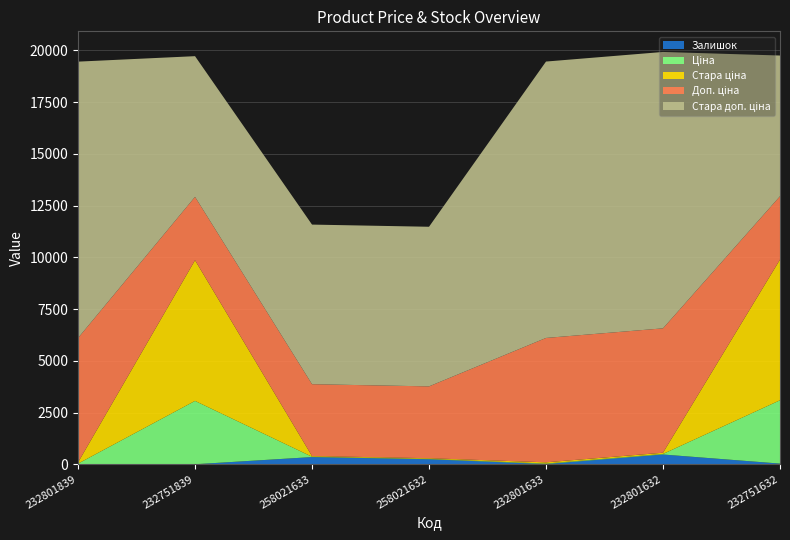

Reading left to right, transcribe all the data shown in this chart.

Залишок: 3.0	1.0	347.0	242.0	7.0	471.0	32.0
Ціна: 26.7	3059.7	15.4	15.4	26.7	26.7	3059.7
Стара ціна: 59.4	6799.2	34.3	34.3	59.4	59.4	6799.2
Доп. ціна: 6010.0	3060.0	3471.0	3471.0	6010.0	6010.0	3060.0
Стара доп. ціна: 13356.0	6799.2	7713.0	7713.0	13356.0	13356.0	6799.2